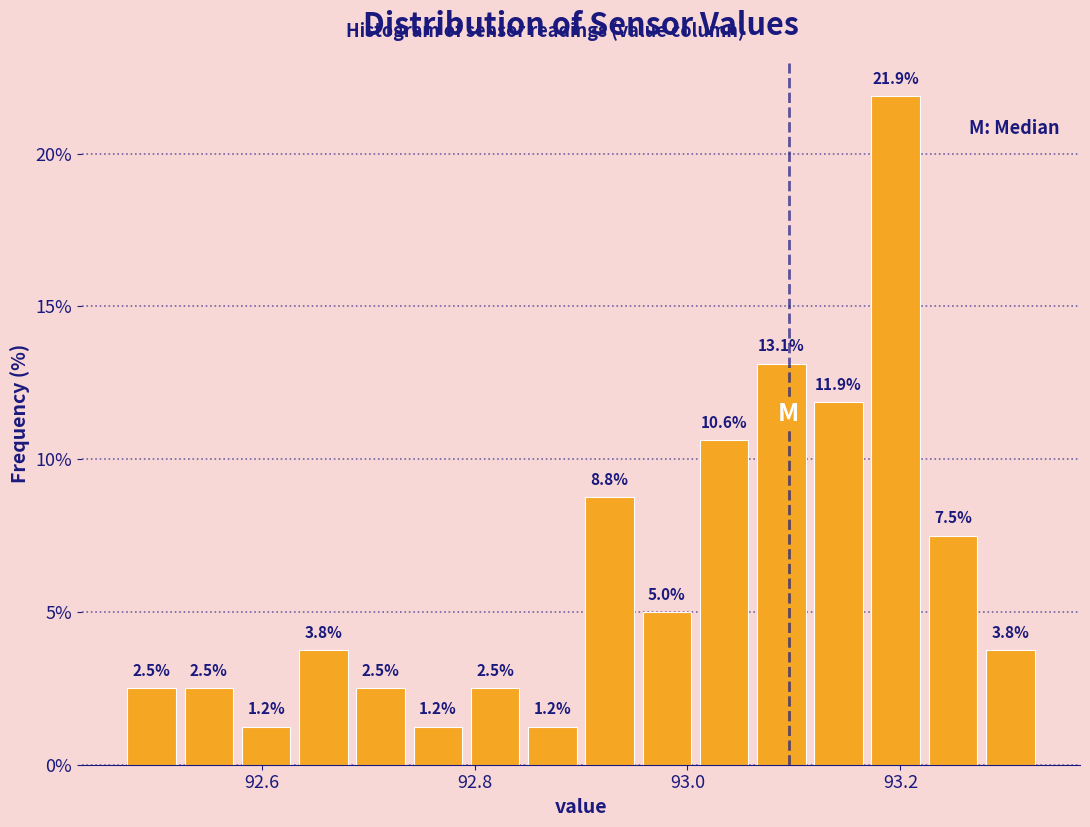

Read against the x-axis, roughly where is the centre of the tallest bar?

93.20